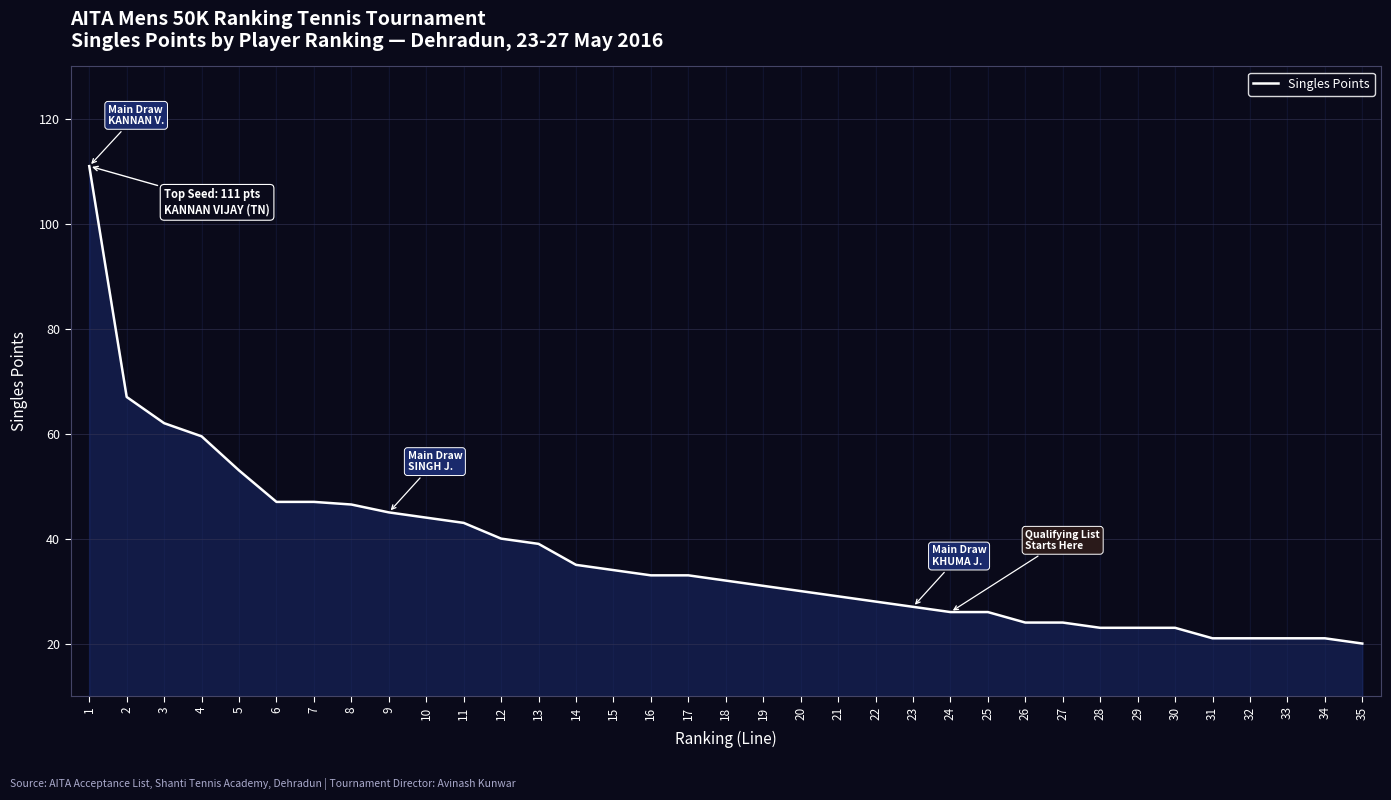

What is the ratio of the value at 19 to the value at 24?

1.2